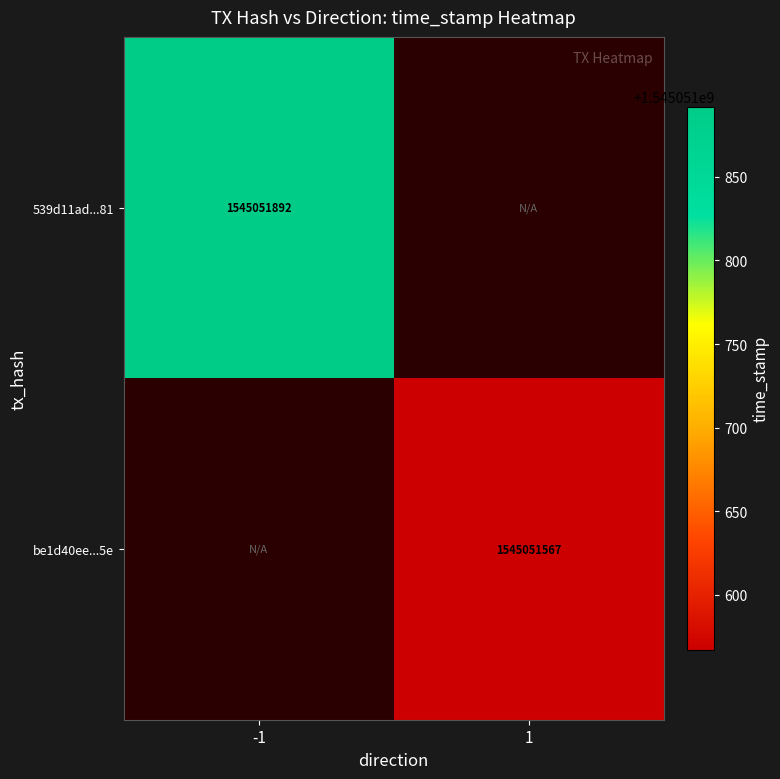

Which has a higher value, 1 or -1?

-1